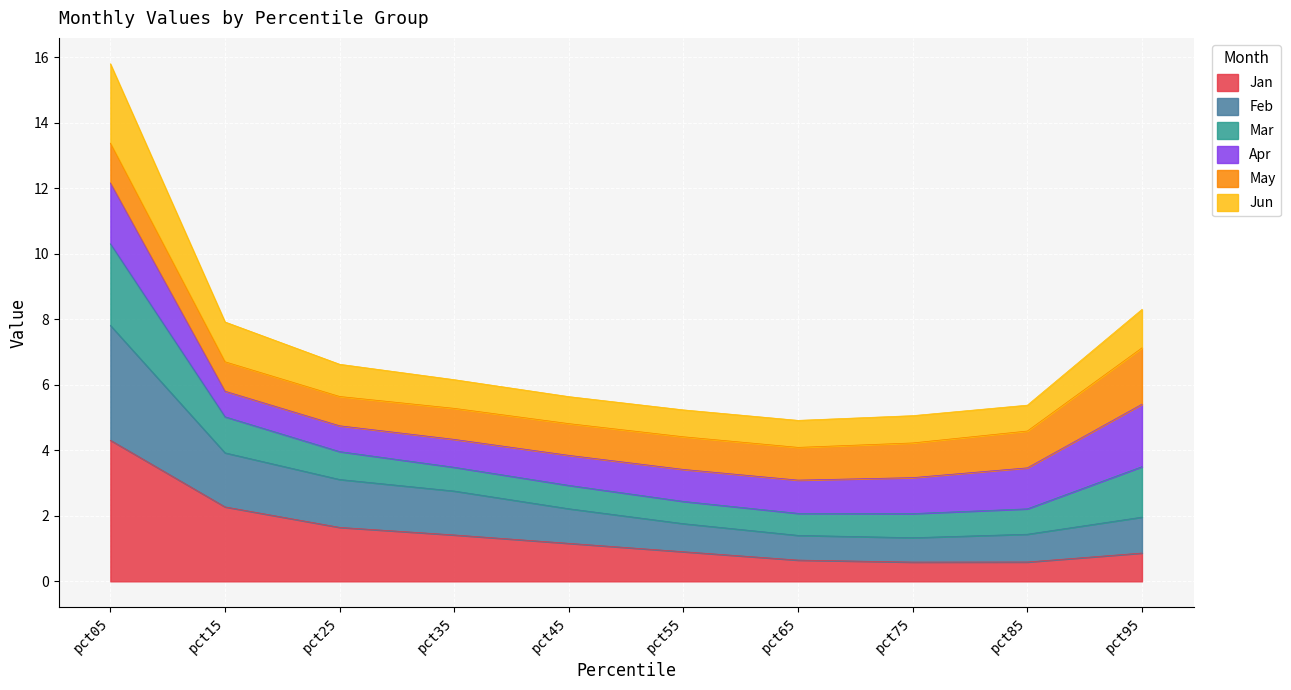

Does the chart display data point markers on the line(s)?

No